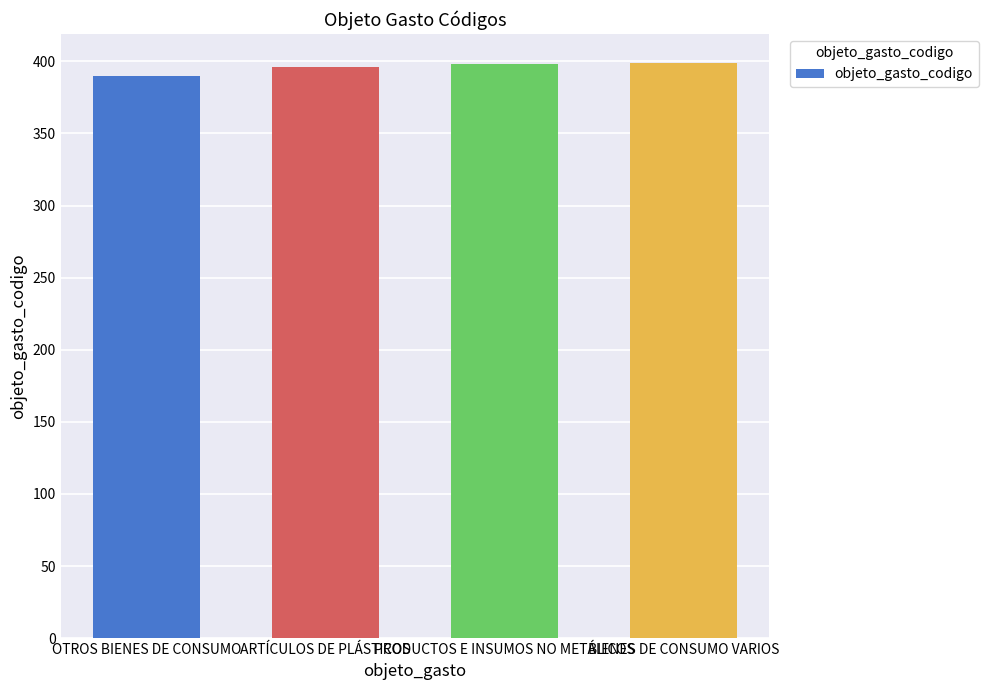

Are the bars grouped side by side (vs. stacked)?

No